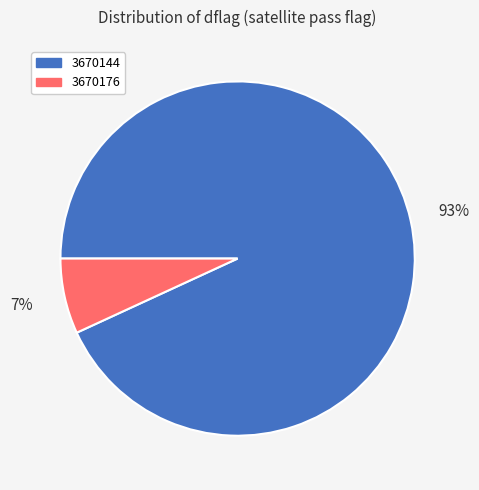

Combined, do 3670176 and 3670144 account for over 50%?

Yes